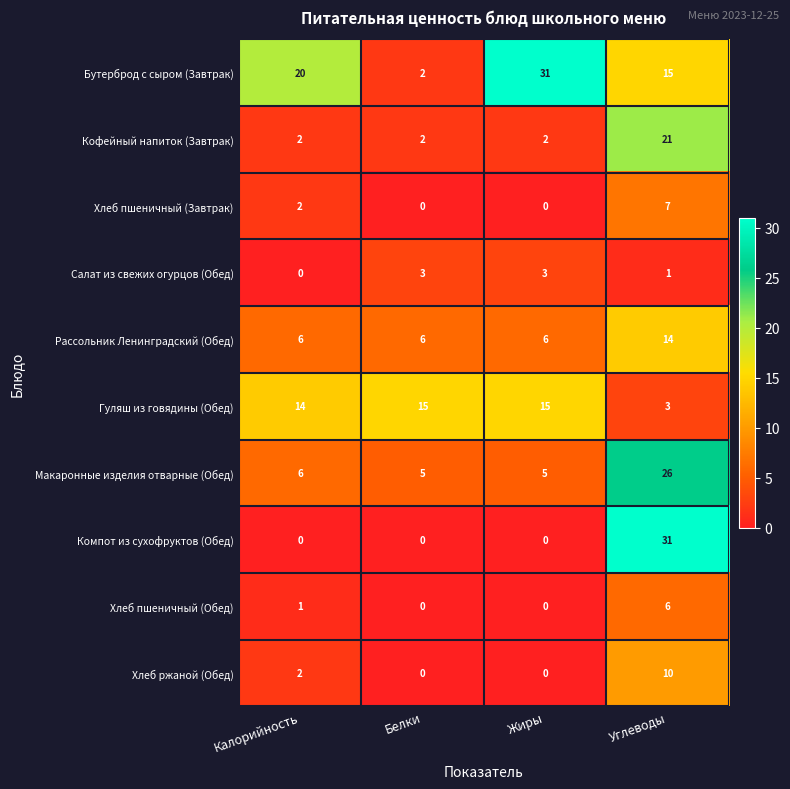

What is the sum of the Салат из свежих огурцов (Обед) values at Жиры and Углеводы?

4